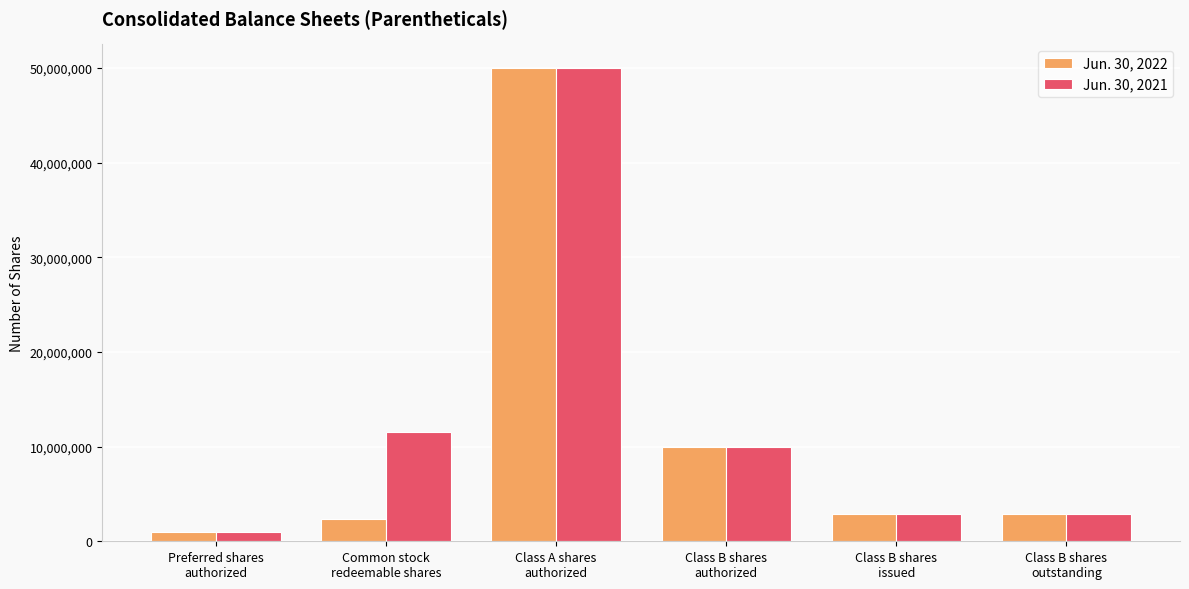

The Jun. 30, 2022 series shows 50000000 at Class A shares
authorized. True or false?

True